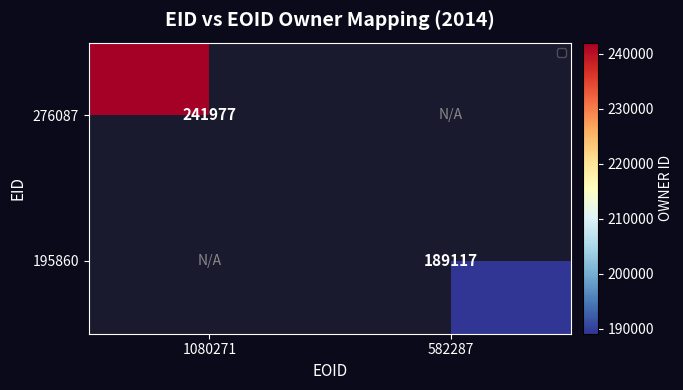

True or false: 195860 has a value of 189117 at 582287.

True